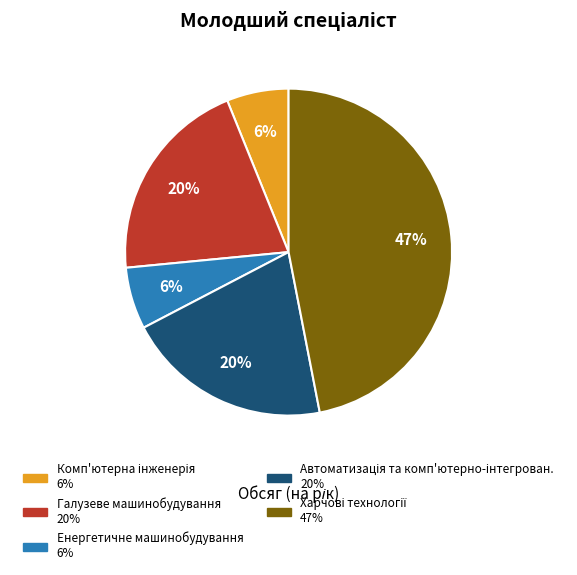

To the nearest percent, what is the difference between the largest and smallest slice percentages?

41%